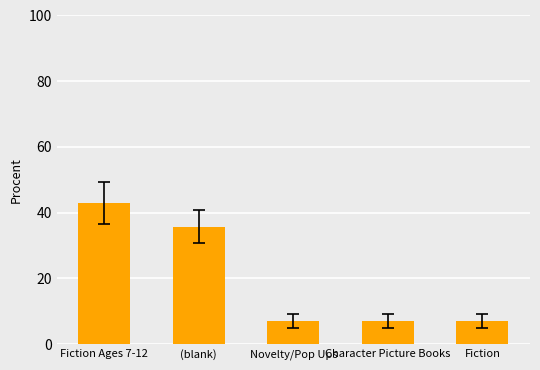

What is the smallest value displayed?

7.1